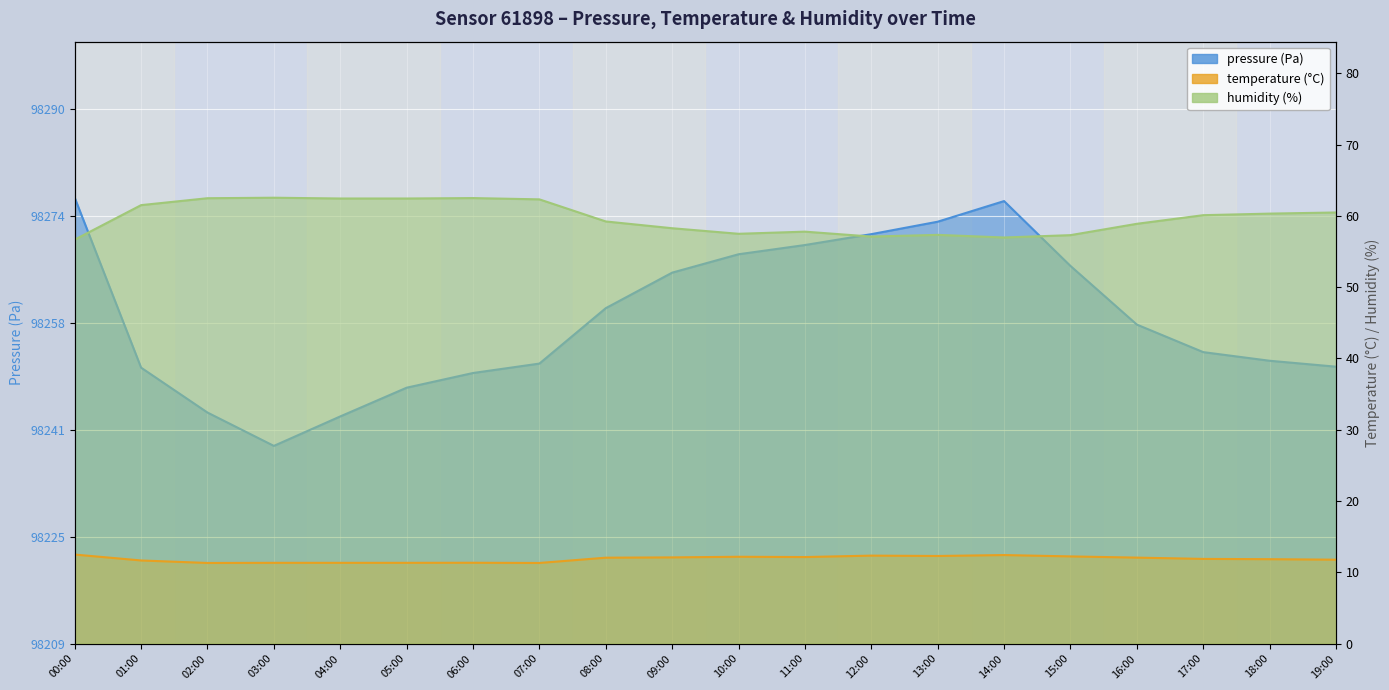

What is the highest value of the temperature series?

12.5